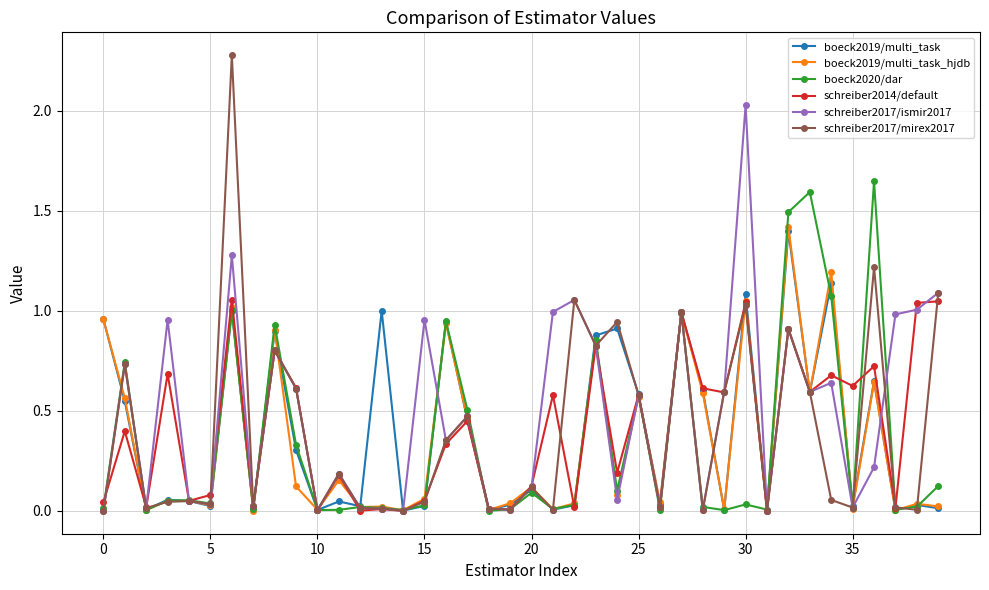

Which series has the largest range (max minus min)?

schreiber2017/mirex2017